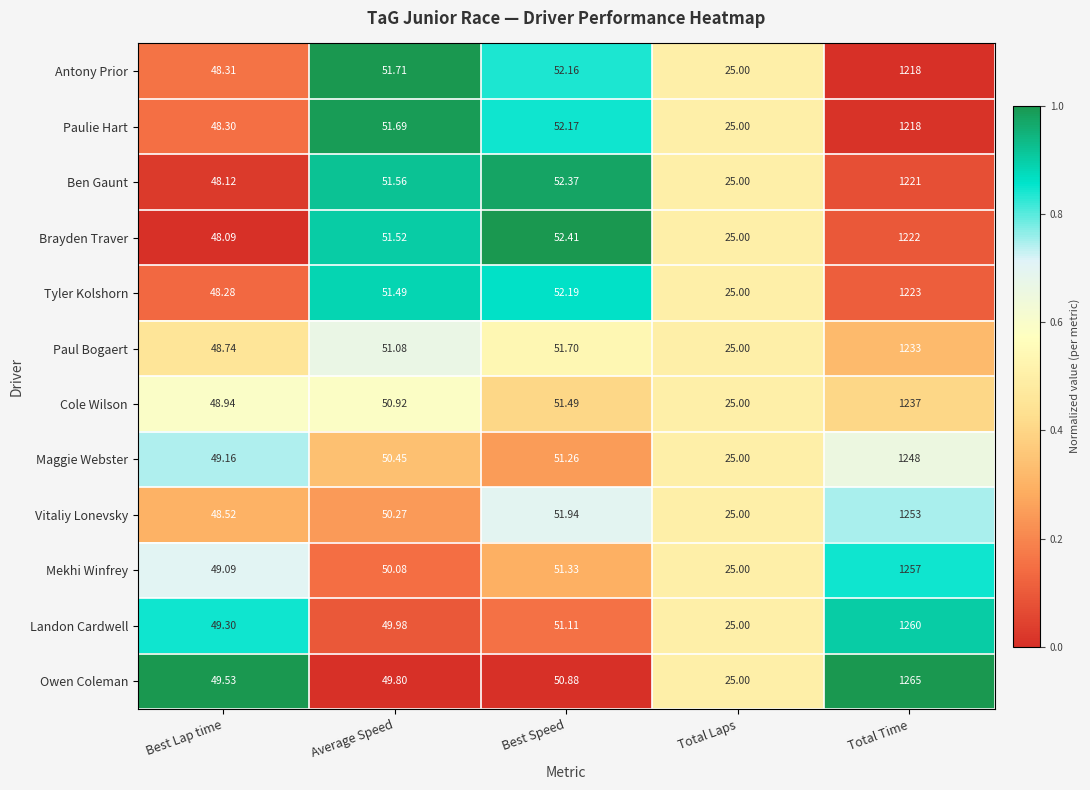

At which label does Vitaliy Lonevsky first exceed 50?

Average Speed